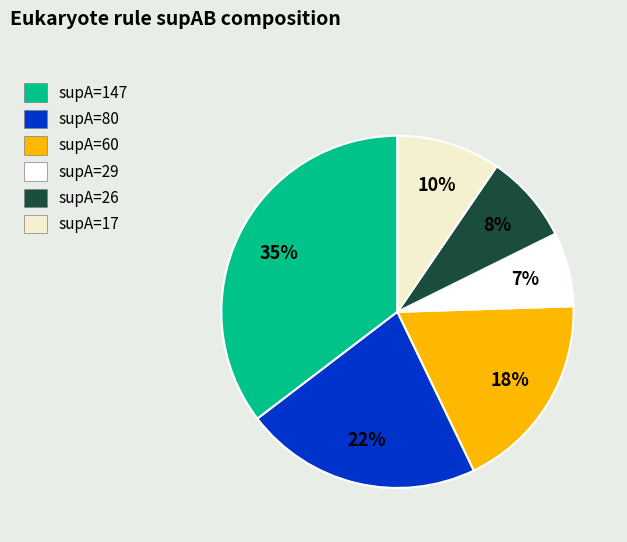

To the nearest percent, what percentage of the pie is supA=147?

35%